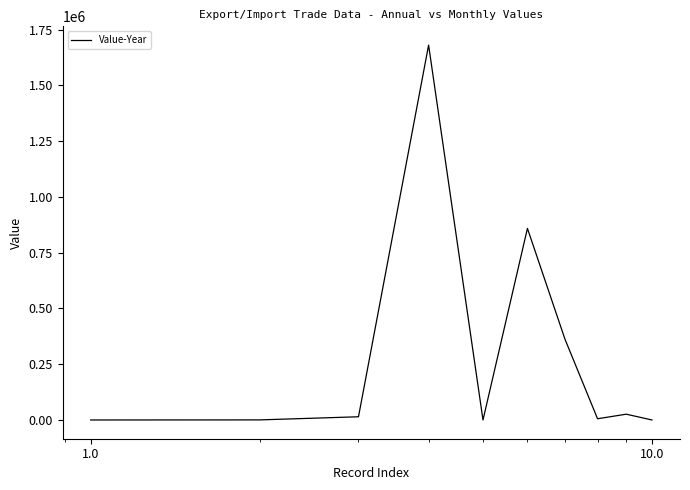

What is the difference between the maximum and minimum values?

1680007